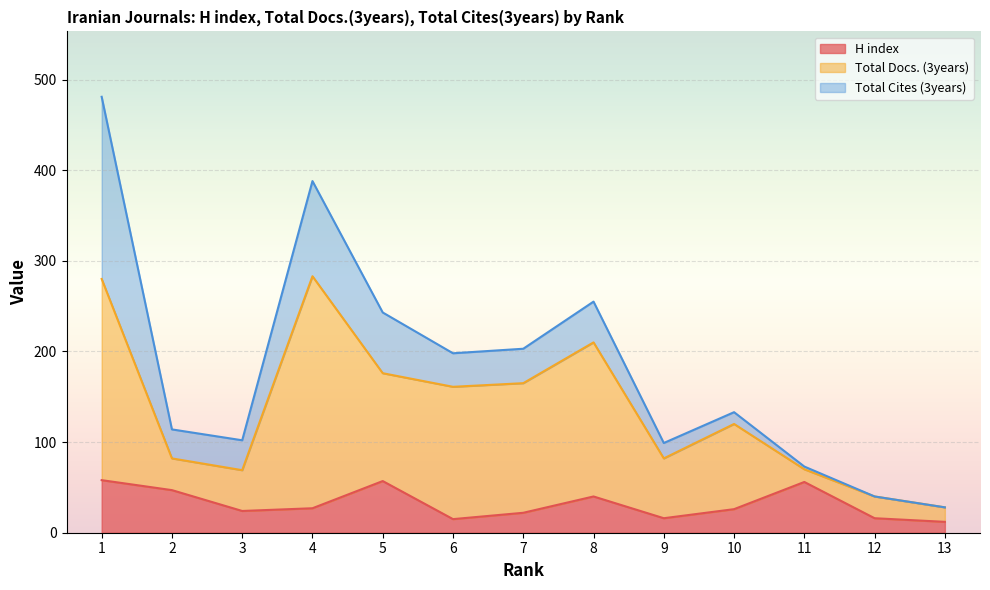

What is the total value across all series at 10?

133